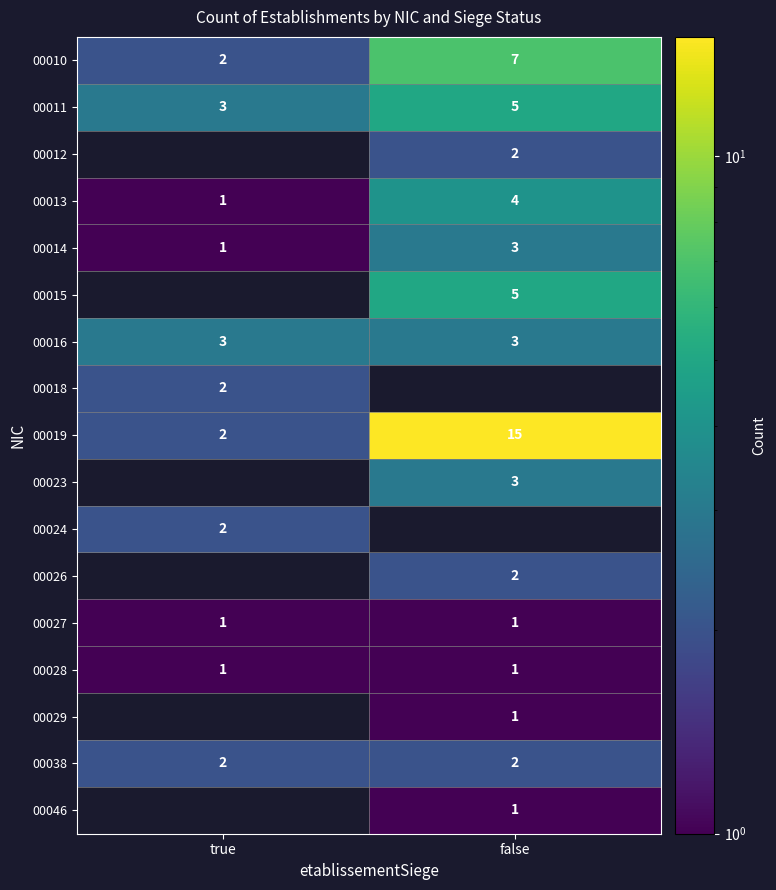

What is the spread (max minus min) of values at true?

2.0